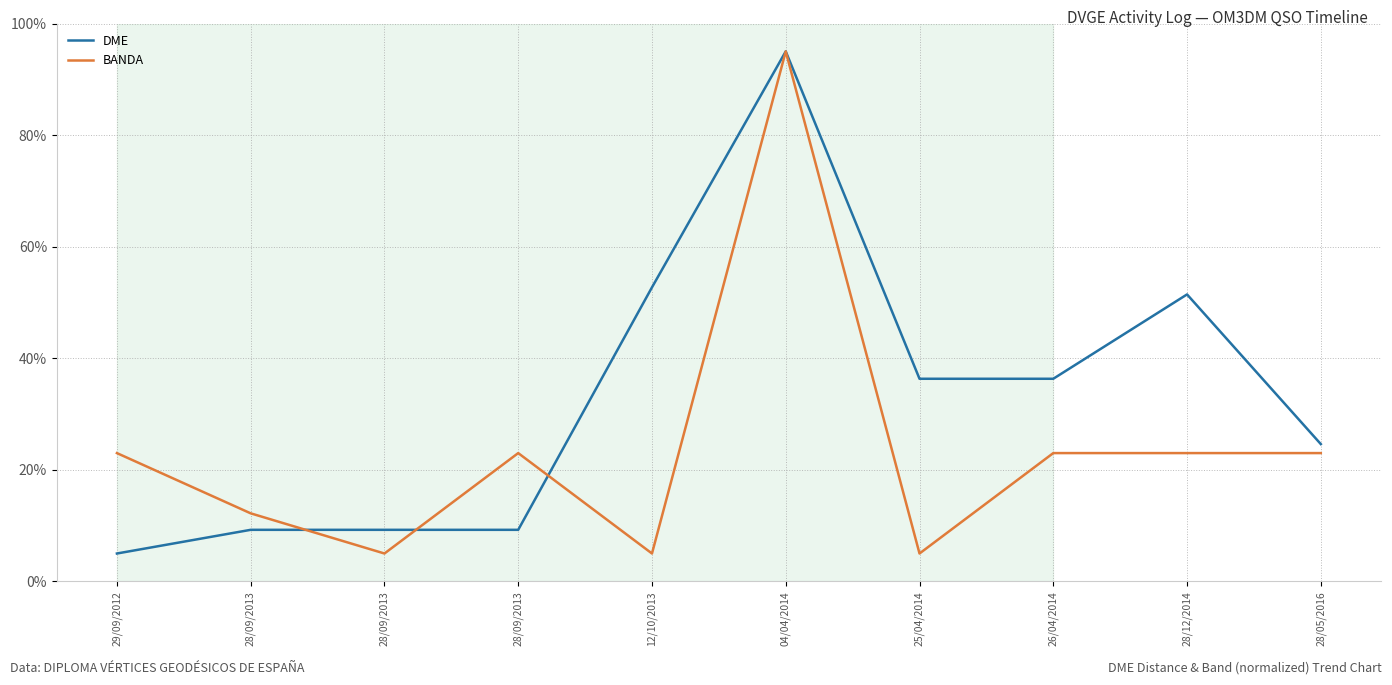

How many distinct data groups are displayed?

2